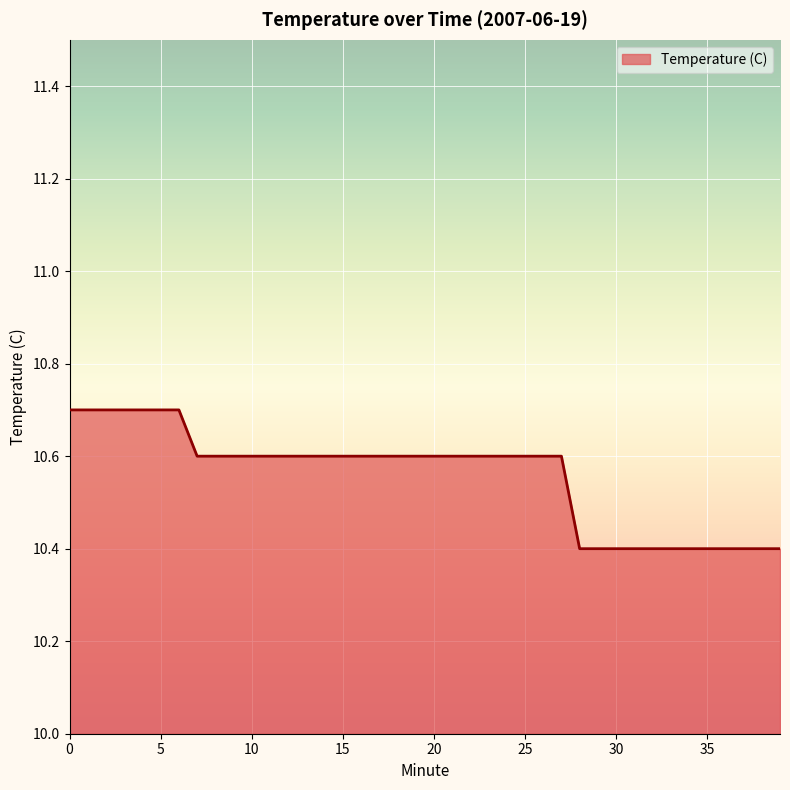

What is the greatest value displayed?

10.7